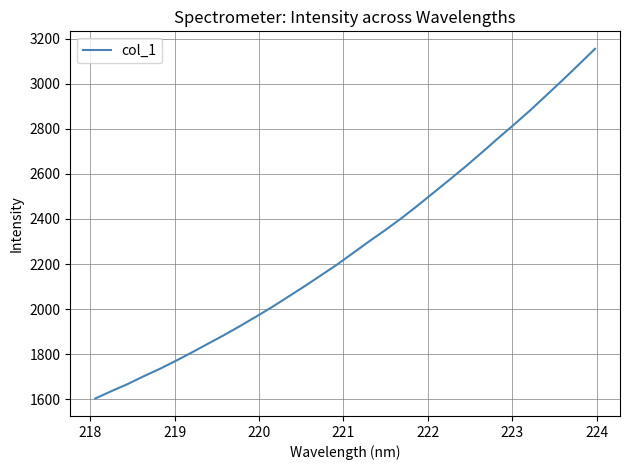

What is the difference between the maximum and minimum values?

1550.8